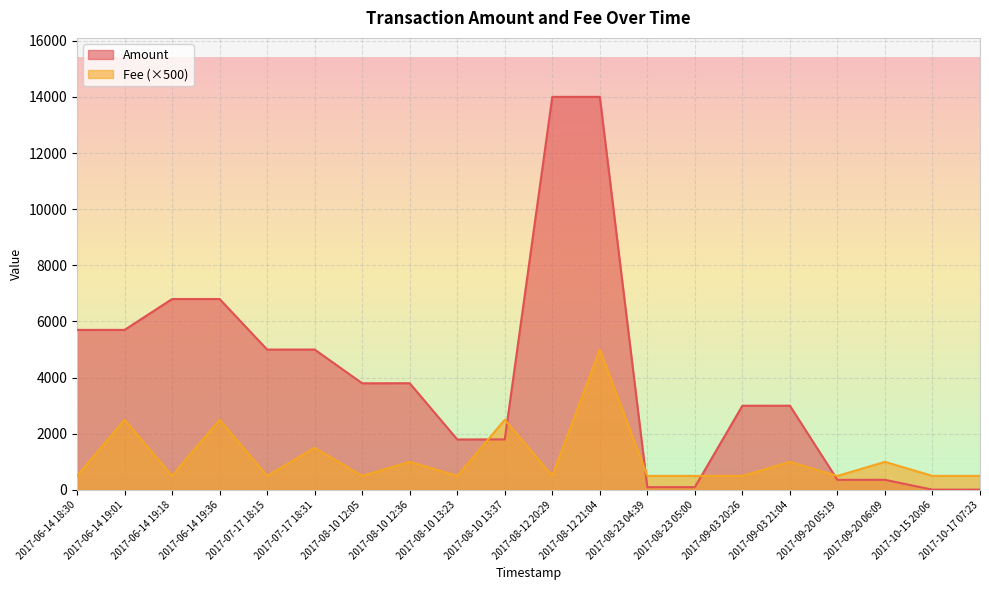

Which series has the widest spread of values?

Amount